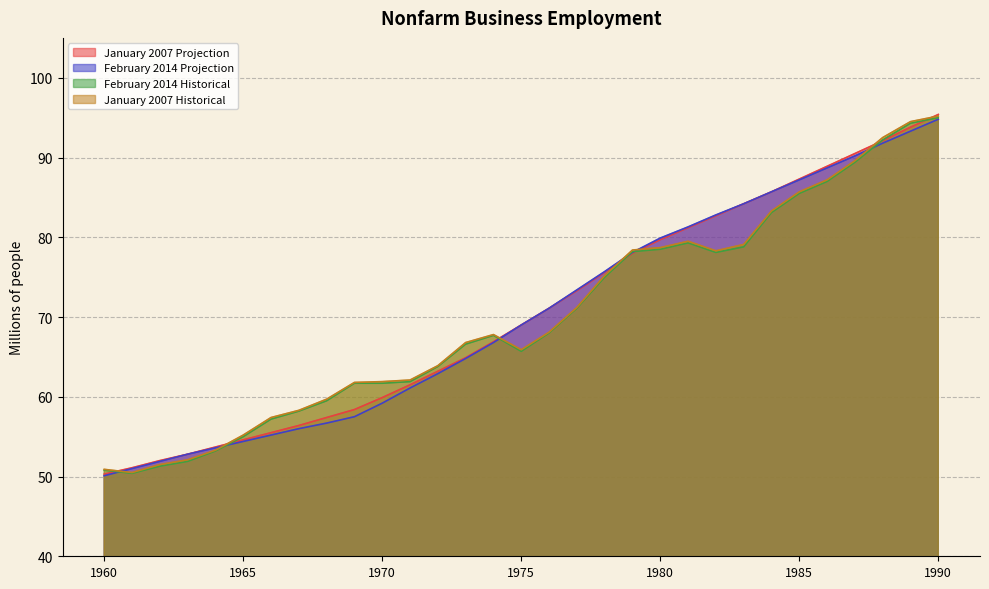

Reading left to right, what are all the values shown in this chart?

January 2007 Projection: 50.3	51.1	52.0	52.8	53.7	54.6	55.5	56.4	57.4	58.4	59.9	61.5	63.2	64.9	66.9	69.0	71.1	73.3	75.6	78.0	79.7	81.2	82.7	84.2	85.7	87.3	88.9	90.5	92.1	93.8	95.4
February 2014 Projection: 50.1	51.0	51.9	52.8	53.6	54.4	55.2	56.0	56.7	57.5	59.2	61.1	62.9	64.8	66.8	69.0	71.1	73.4	75.7	78.1	79.9	81.3	82.8	84.2	85.7	87.2	88.7	90.2	91.8	93.3	94.8
February 2014 Historical: 50.8	50.4	51.3	51.9	53.2	55.0	57.2	58.2	59.5	61.7	61.7	61.9	63.8	66.6	67.7	65.7	68.0	71.1	75.0	78.2	78.5	79.3	78.1	78.8	83.1	85.5	87.0	89.4	92.2	94.3	95.0
January 2007 Historical: 50.9	50.5	51.5	52.1	53.3	55.2	57.4	58.3	59.7	61.8	61.9	62.1	63.9	66.8	67.8	65.9	68.1	71.2	75.2	78.4	78.7	79.5	78.3	79.1	83.3	85.7	87.2	89.6	92.5	94.5	95.2